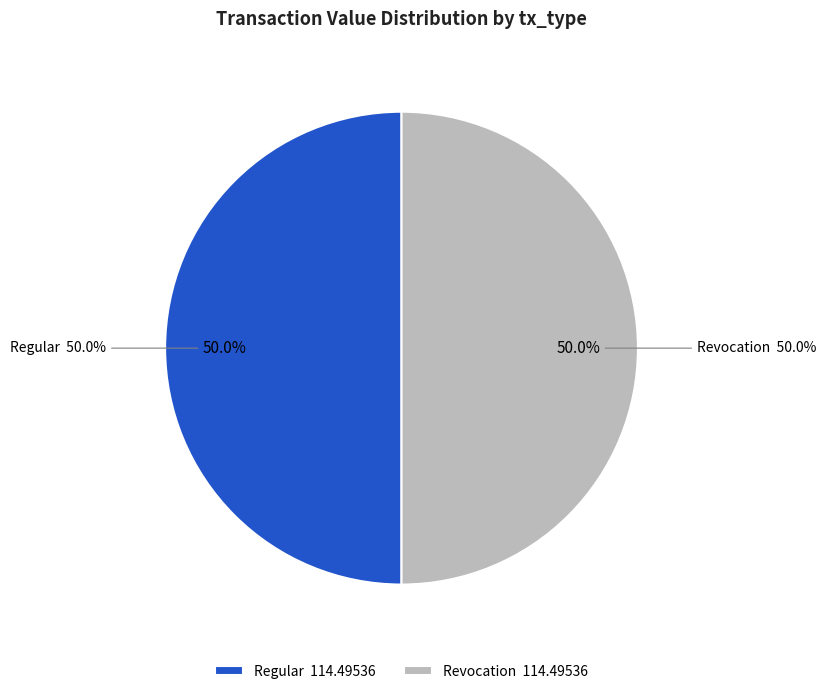

Count the number of slices in the pie.

2